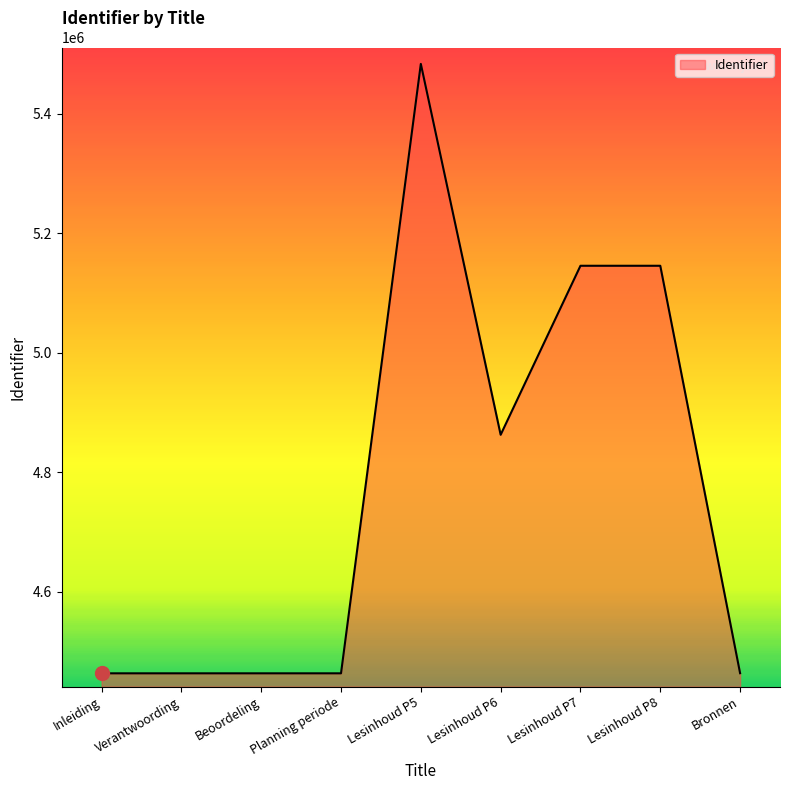

What is the minimum value shown in the chart?

4463083